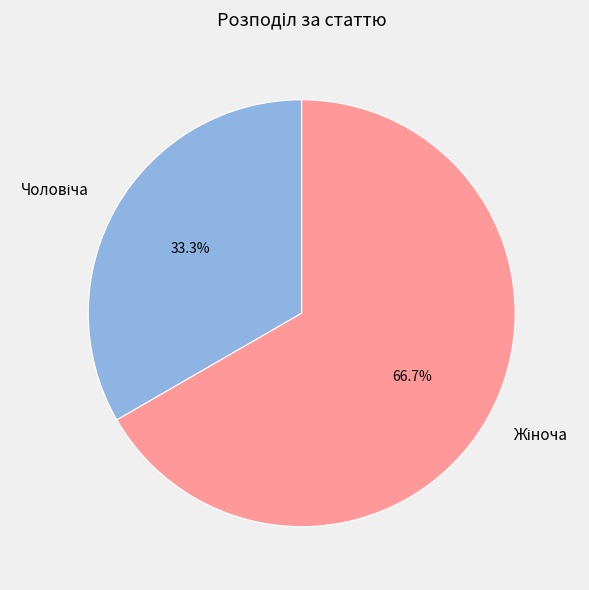

Is there any slice that represents more than half of the pie?

Yes